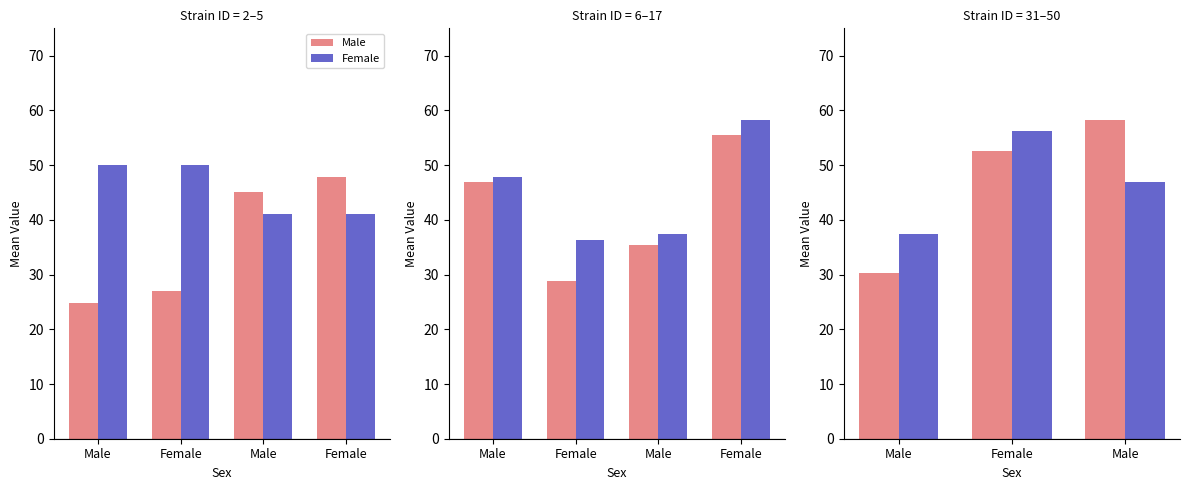

What is the label of the 1st bar from the right?

Male